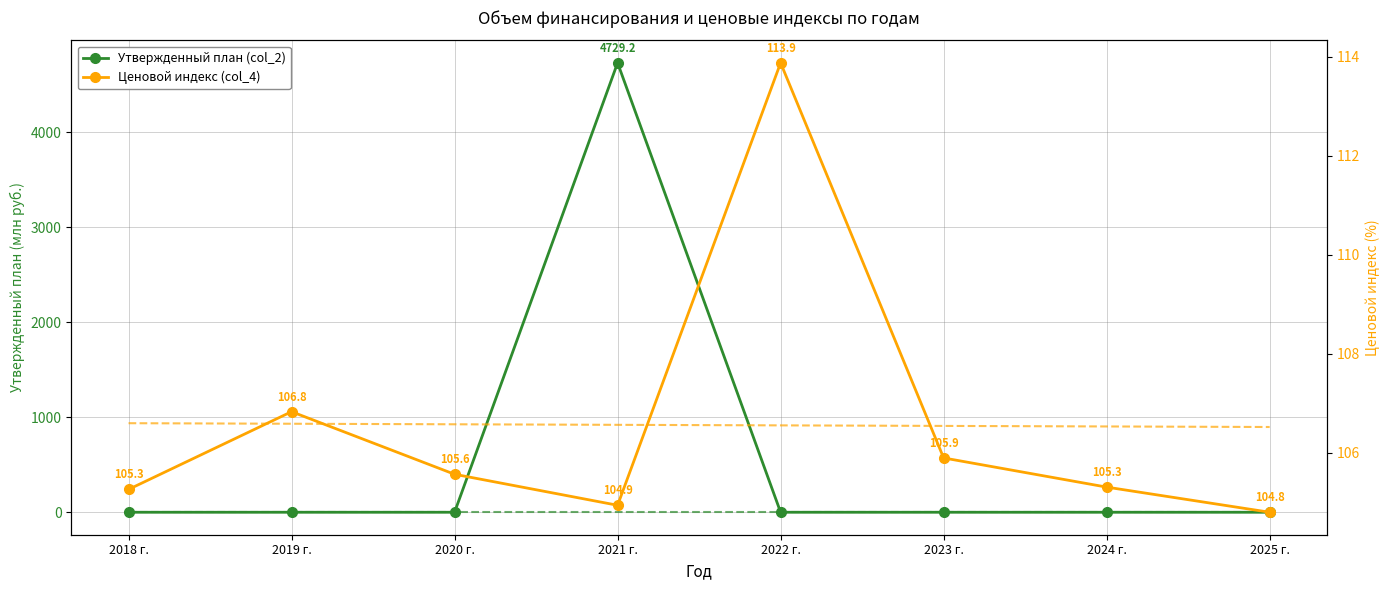

Where is the first local maximum?

2019 г.